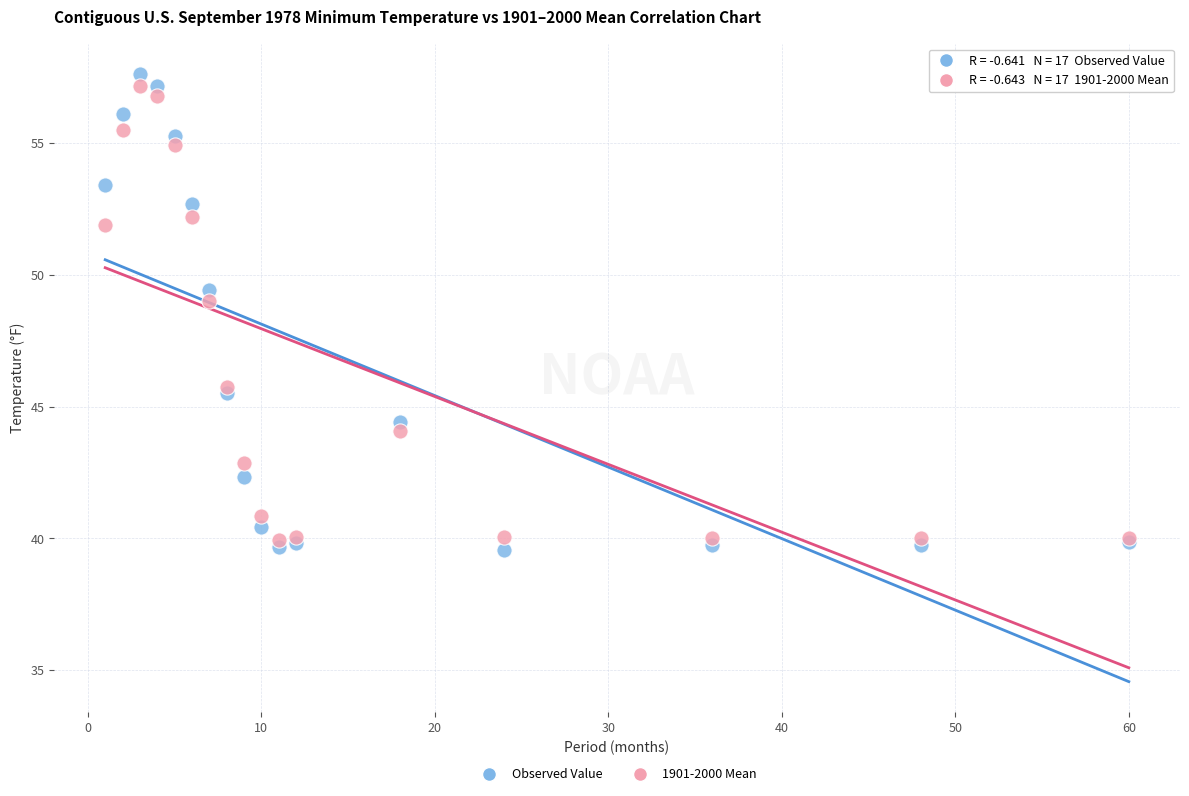

Which series has the widest spread of Y values?

Observed Value